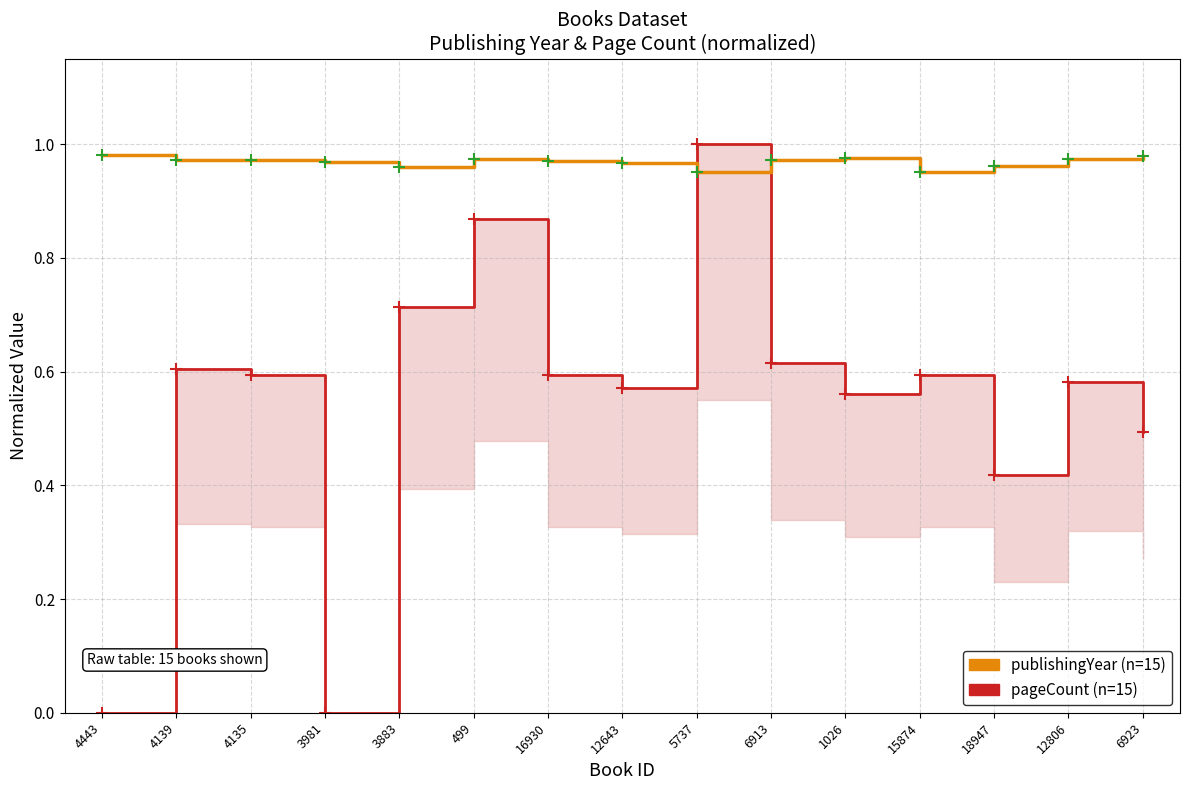

True or false: publishingYear has a value of 0.6 at 1026.

False